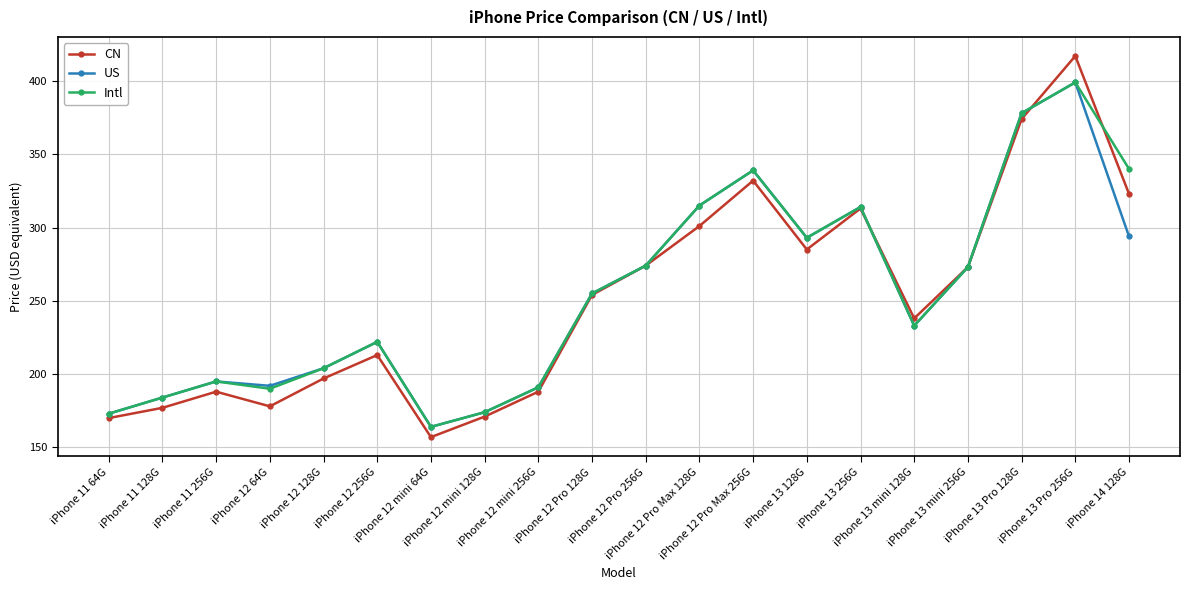

What is the highest value of the Intl series?

399